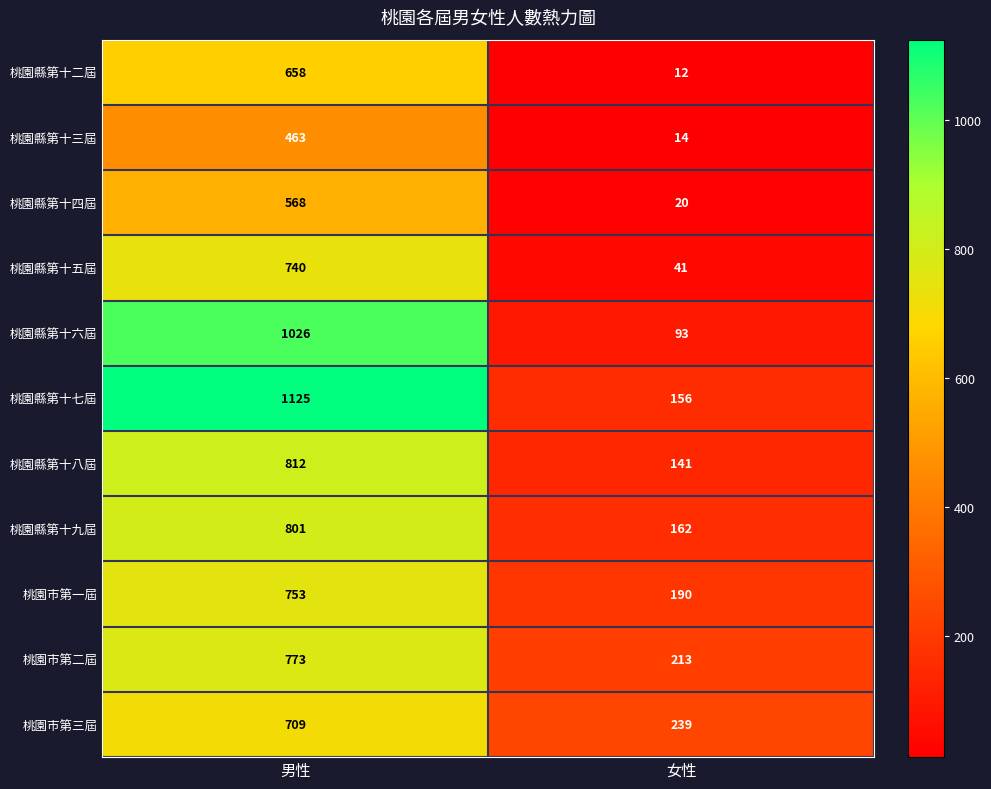

Reading left to right, list all the values displayed in this chart.

桃園縣第十二屆: 男性=658	女性=12
桃園縣第十三屆: 男性=463	女性=14
桃園縣第十四屆: 男性=568	女性=20
桃園縣第十五屆: 男性=740	女性=41
桃園縣第十六屆: 男性=1026	女性=93
桃園縣第十七屆: 男性=1125	女性=156
桃園縣第十八屆: 男性=812	女性=141
桃園縣第十九屆: 男性=801	女性=162
桃園市第一屆: 男性=753	女性=190
桃園市第二屆: 男性=773	女性=213
桃園市第三屆: 男性=709	女性=239